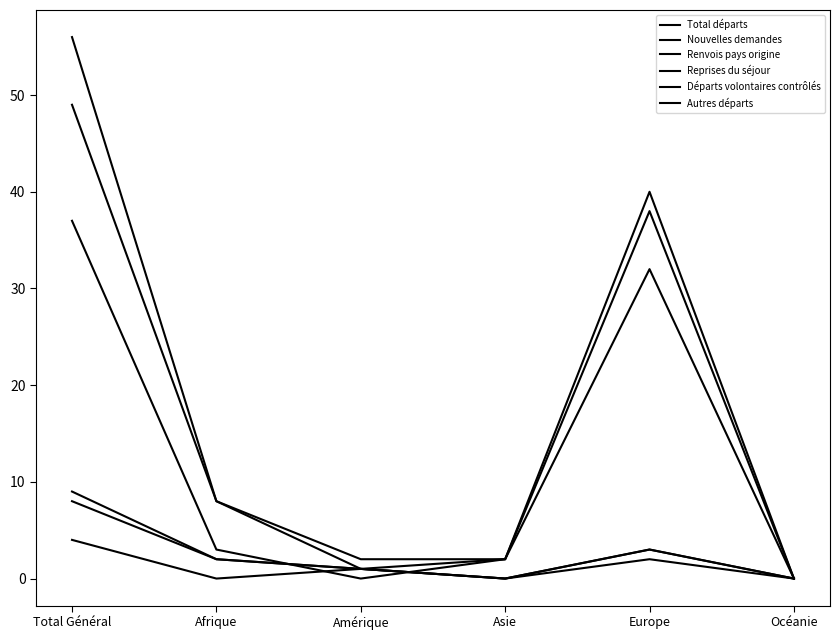

How many lines are shown in the chart?

6